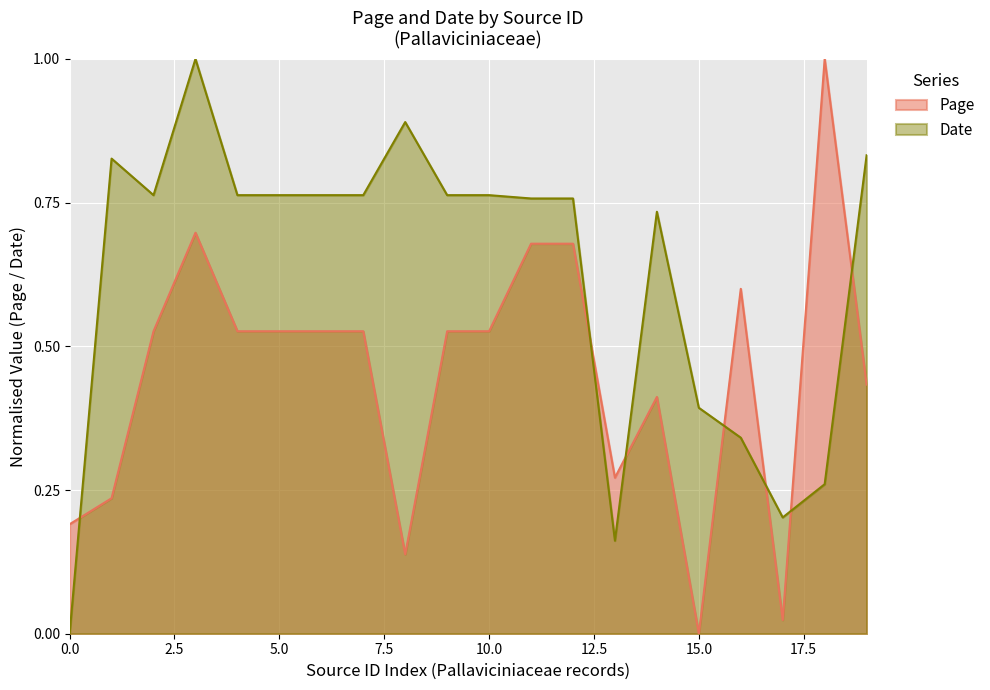

What is the maximum value for Date?

1.0